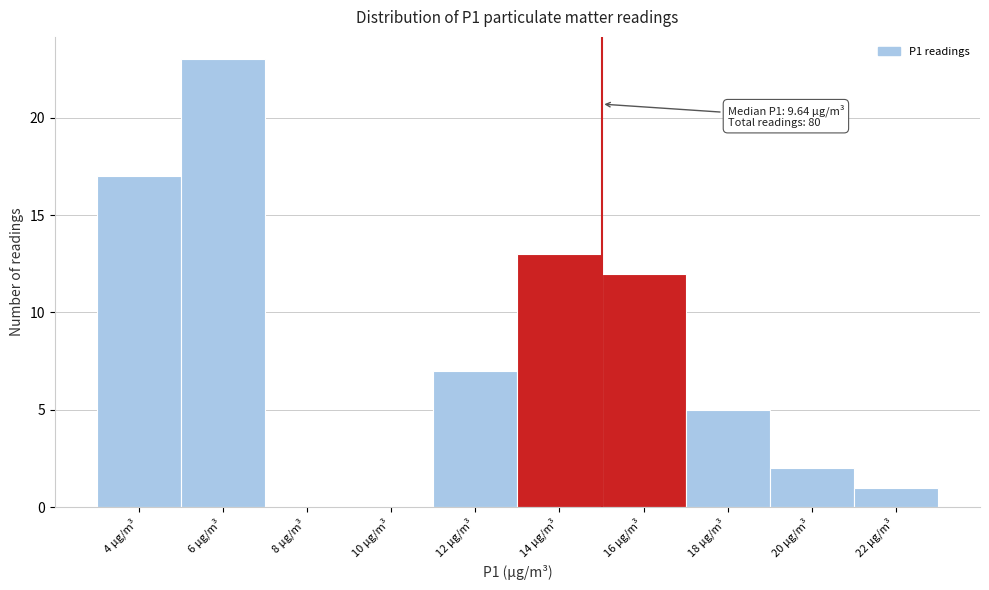

Reading right to left, list all the values displayed in this chart.

22 µg/m³=1	20 µg/m³=2	18 µg/m³=5	16 µg/m³=12	14 µg/m³=13	12 µg/m³=7	10 µg/m³=0	8 µg/m³=0	6 µg/m³=23	4 µg/m³=17